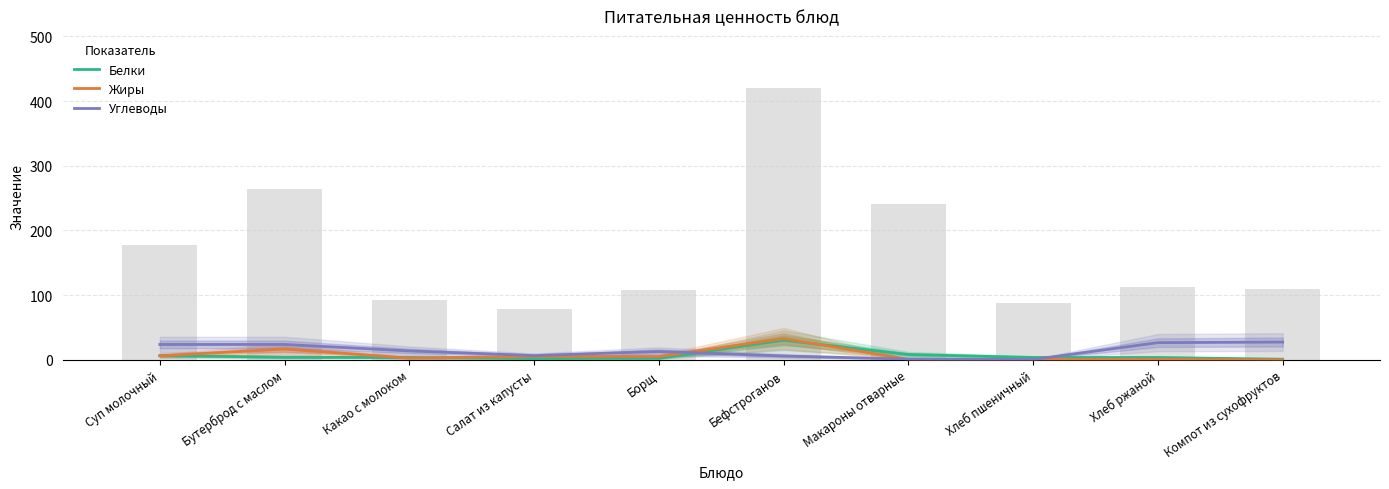

Rank the categories by Жиры value from highest to lowest.

Бефстроганов, Бутерброд с маслом, Суп молочный, Салат из капусты, Борщ, Какао с молоком, Макароны отварные, Хлеб пшеничный, Хлеб ржаной, Компот из сухофруктов